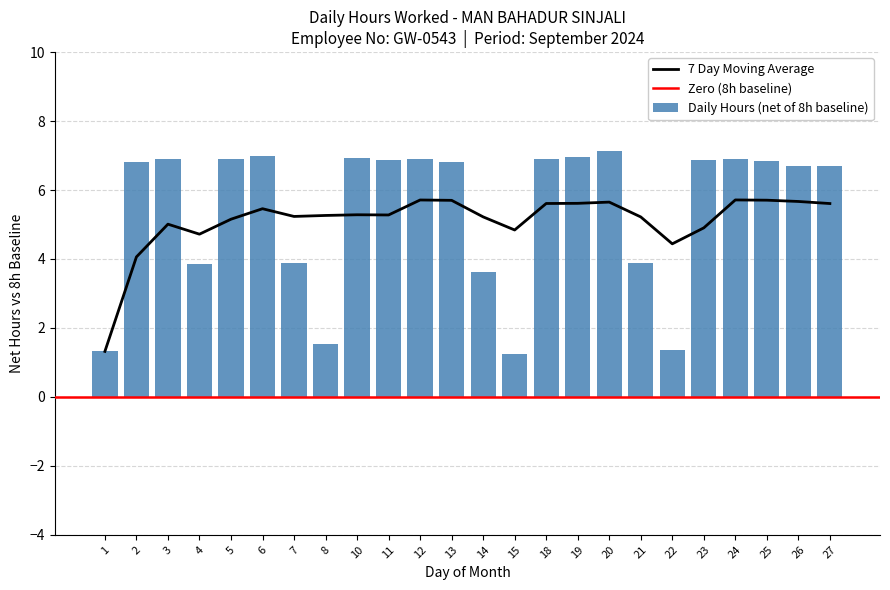

List the labels in order of value, smallest first.

15, 1, 22, 8, 14, 4, 21, 7, 27, 26, 2, 13, 25, 23, 11, 5, 12, 18, 24, 3, 10, 19, 6, 20